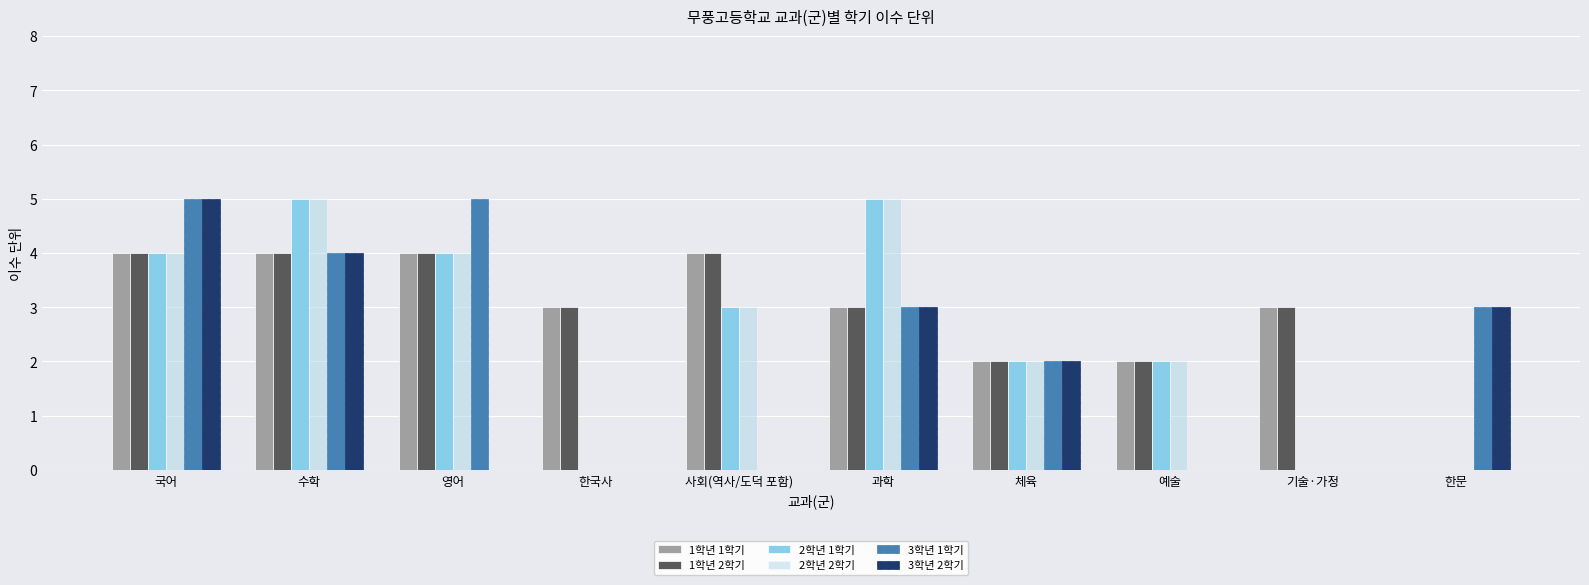

What value does the 2학년 1학기 series have at 과학?

5